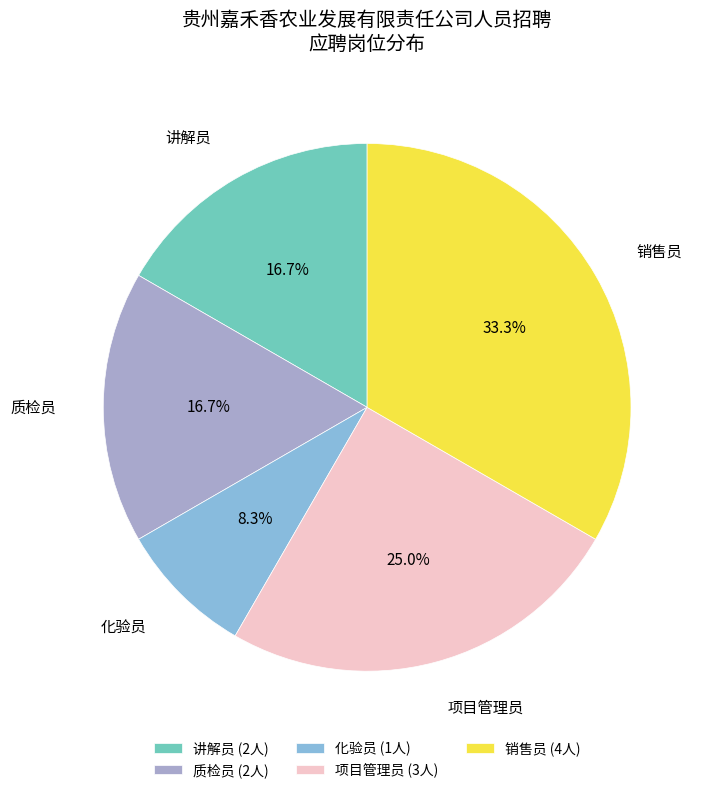

To the nearest percent, what is the combined percentage of 化验员 and 销售员?

42%